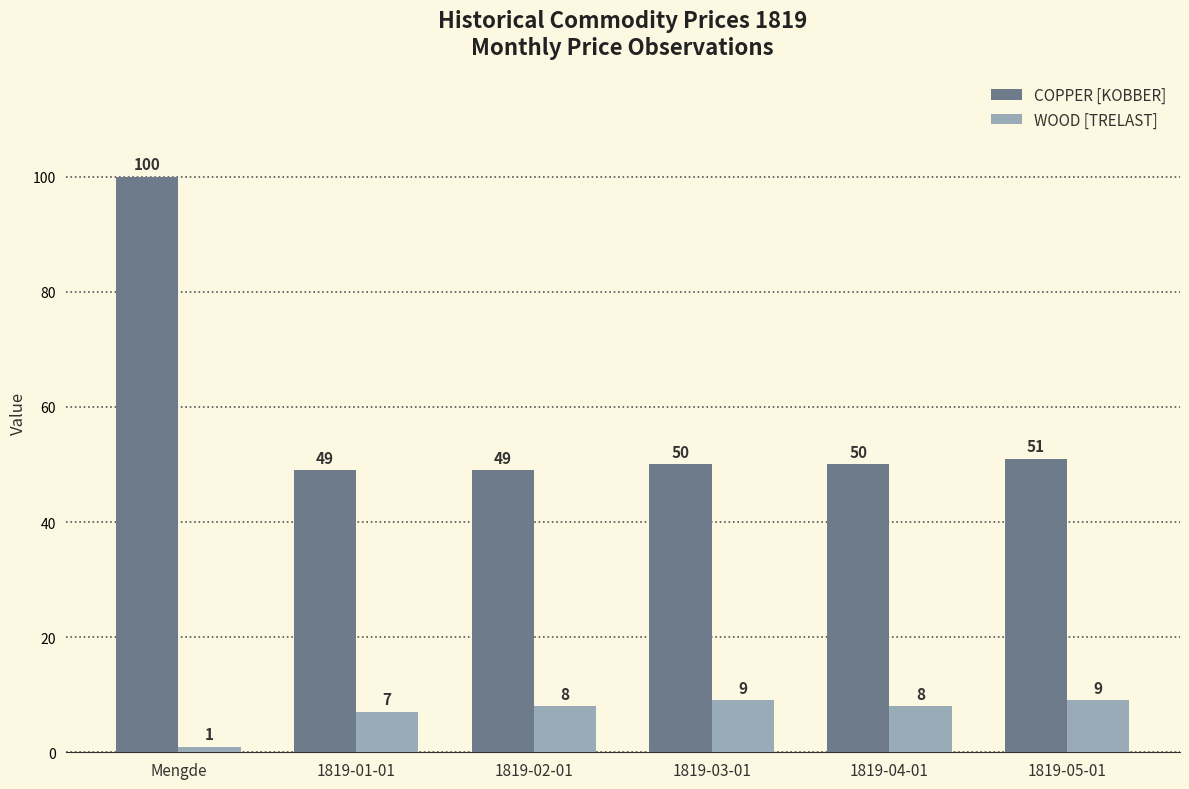

Reading left to right, what are all the values shown in this chart?

COPPER [KOBBER]: 100	49	49	50	50	51
WOOD [TRELAST]: 1	7	8	9	8	9